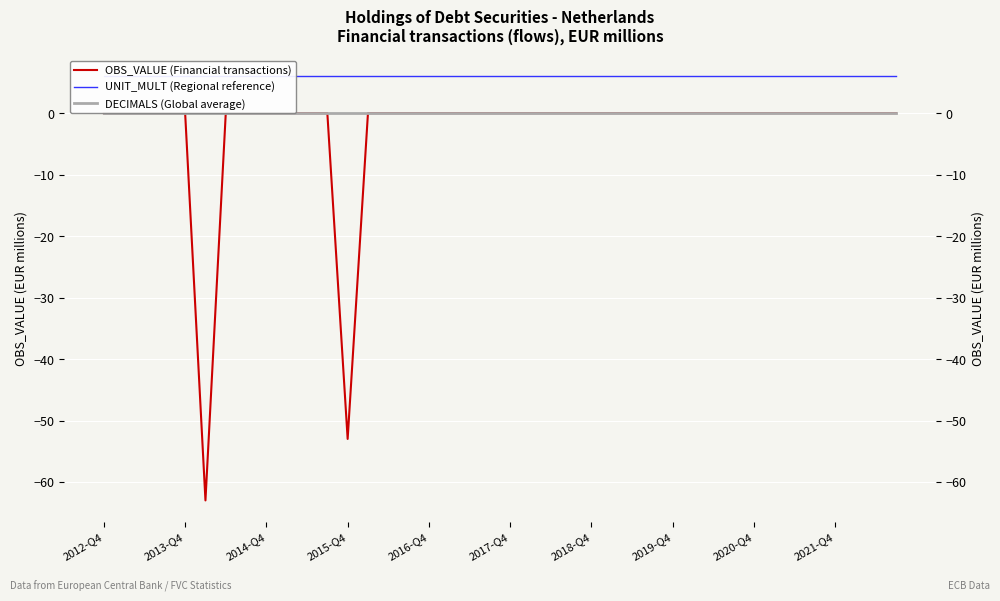

What is the sum of the UNIT_MULT (Regional reference) values at 27 and 11?

12